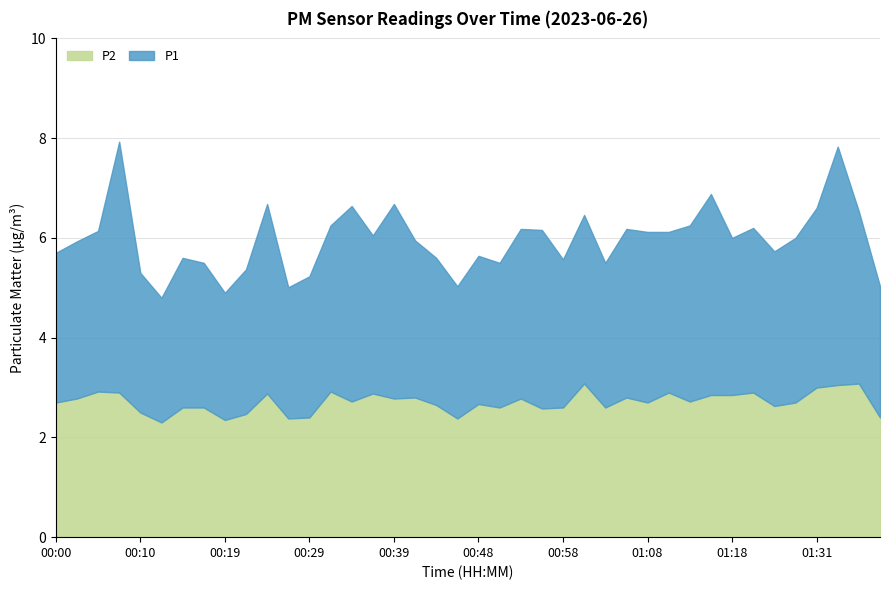

Which series has the largest total across all categories?

P1